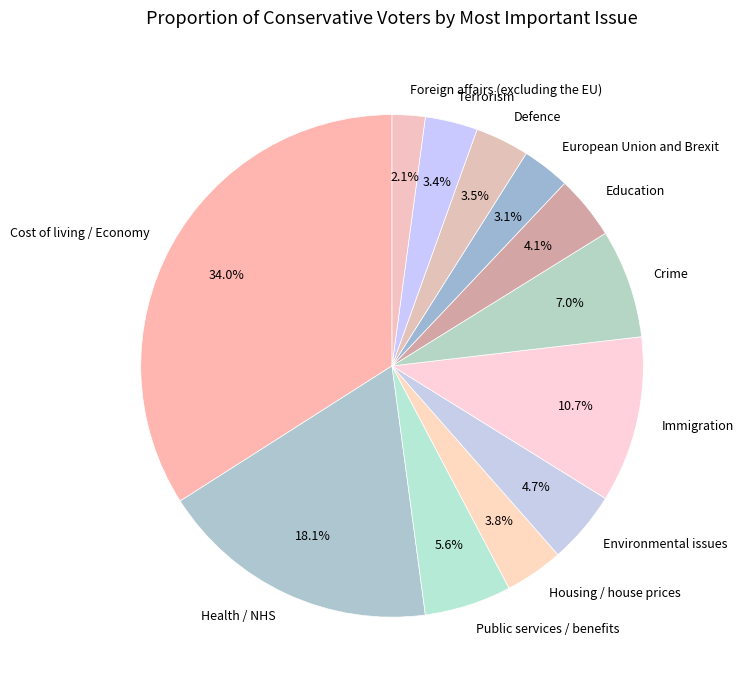

Count the number of slices in the pie.

12